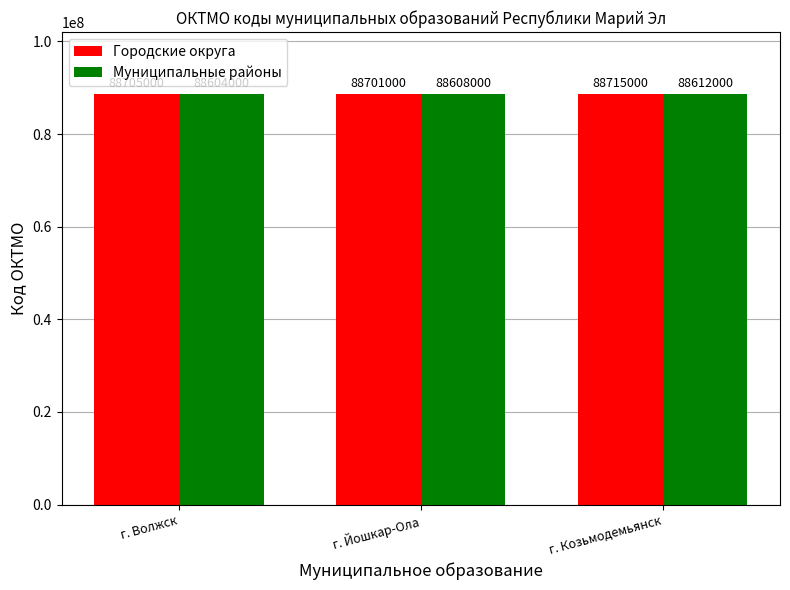

What value does the Муниципальные районы series have at г. Йошкар-Ола?

88608000